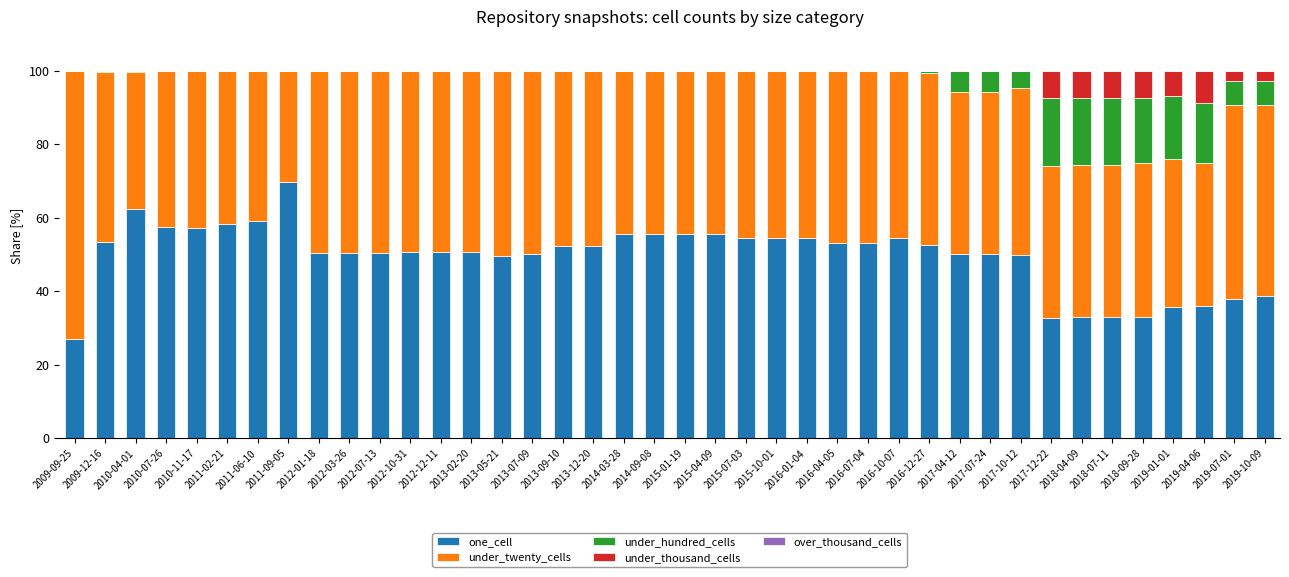

The value of one_cell at 2013-02-20 is 50.6. True or false?

True